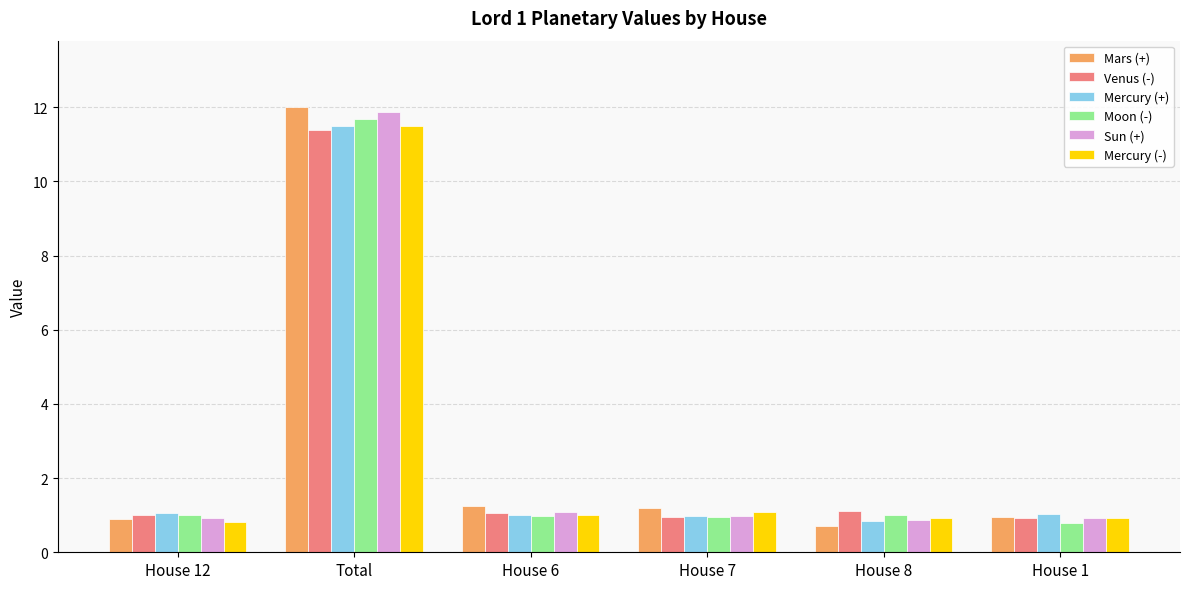

What is the value of the Sun (+) bar at the 1st from the left?

0.9